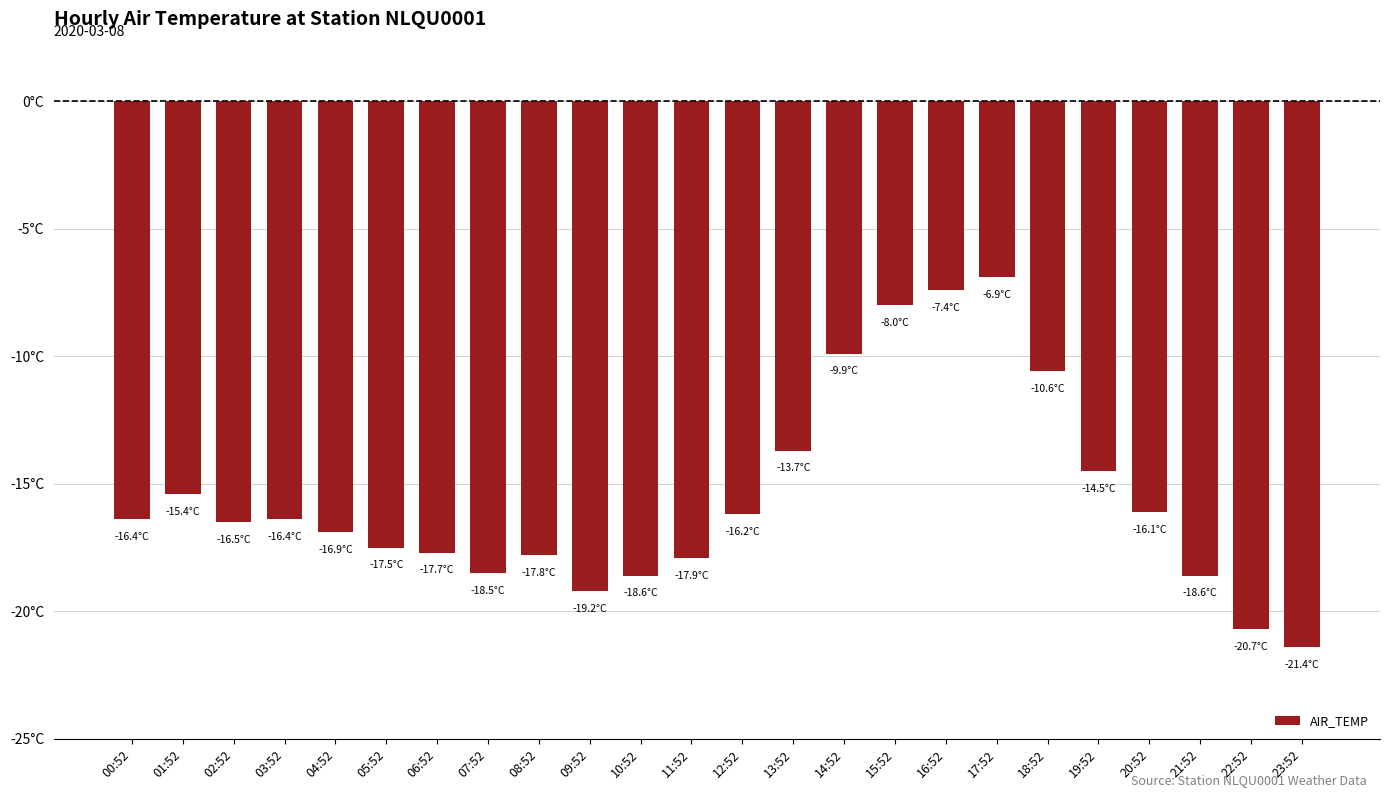

List the labels in order of value, largest first.

17:52, 16:52, 15:52, 14:52, 18:52, 13:52, 19:52, 01:52, 20:52, 12:52, 00:52, 03:52, 02:52, 04:52, 05:52, 06:52, 08:52, 11:52, 07:52, 10:52, 21:52, 09:52, 22:52, 23:52